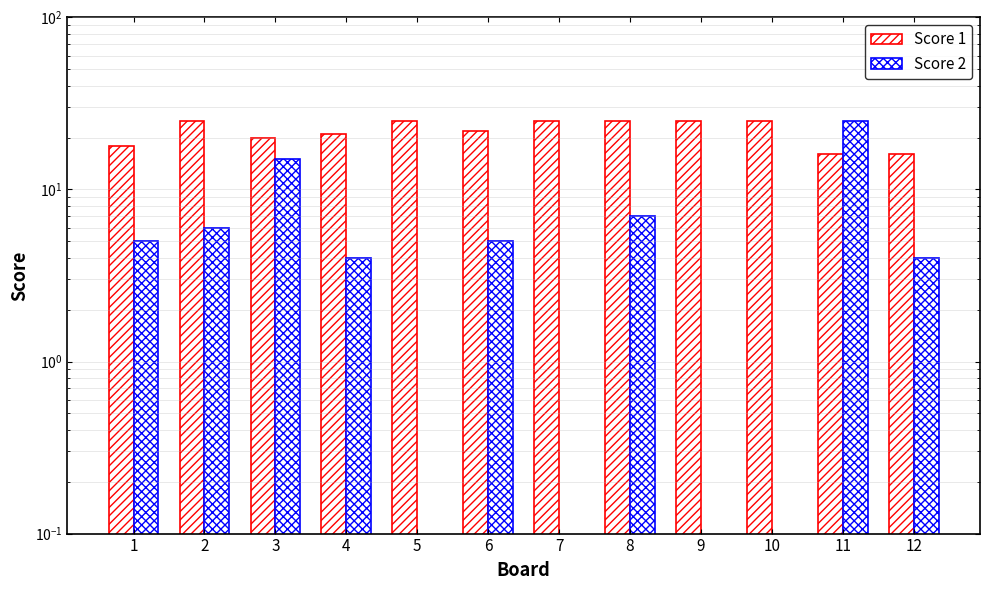

The value of Score 1 at 2 is 25. True or false?

True